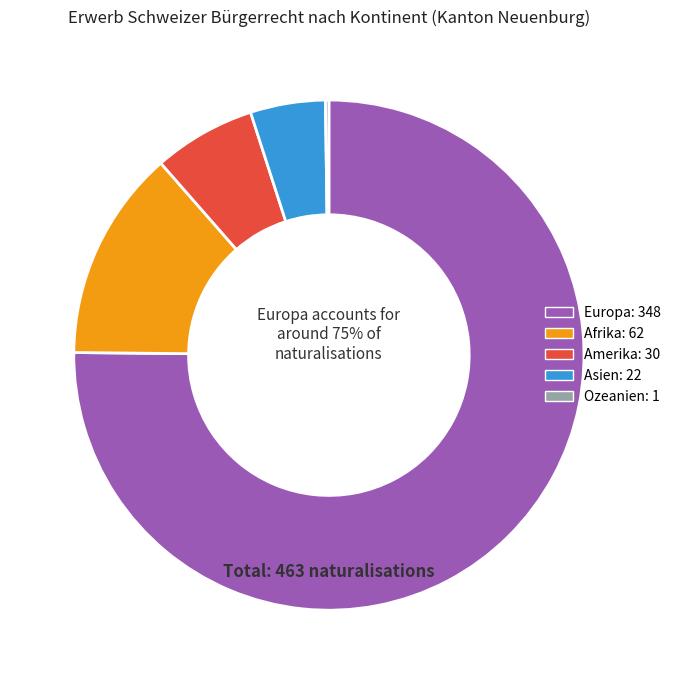

Is there any slice that represents more than half of the pie?

Yes